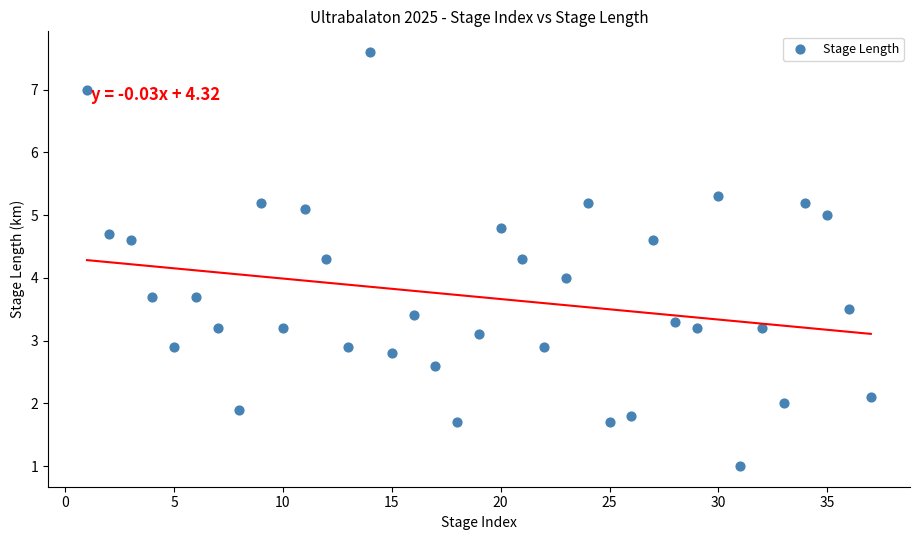

What is the range of Y values (max minus min)?

6.6